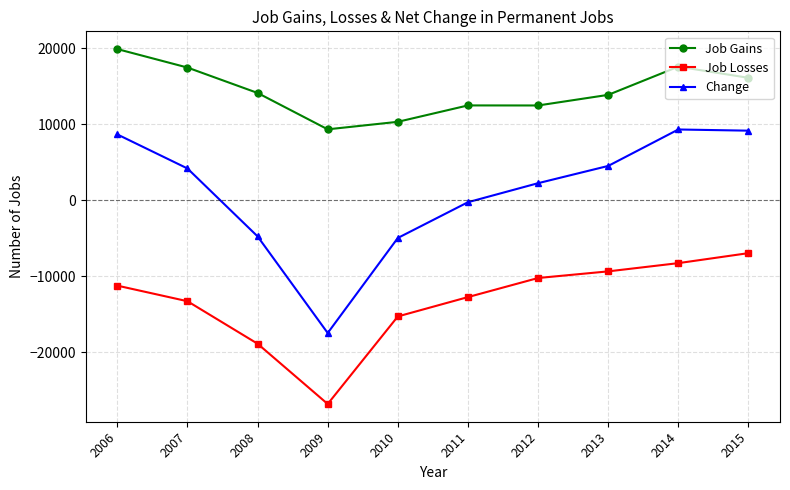

The value of Change at 2011 is -253. True or false?

True